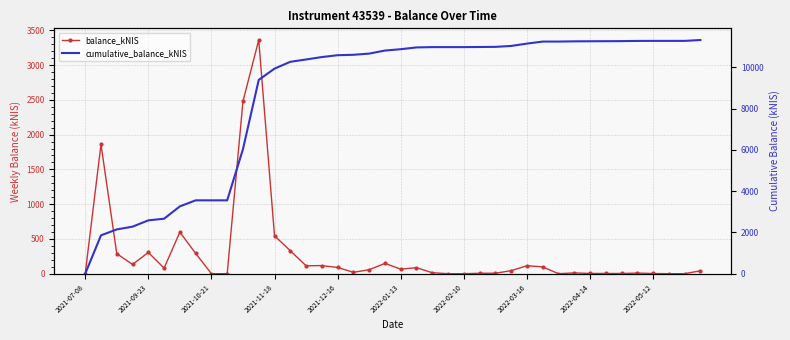

Which series changed the most between 19 and 33?

cumulative_balance_kNIS